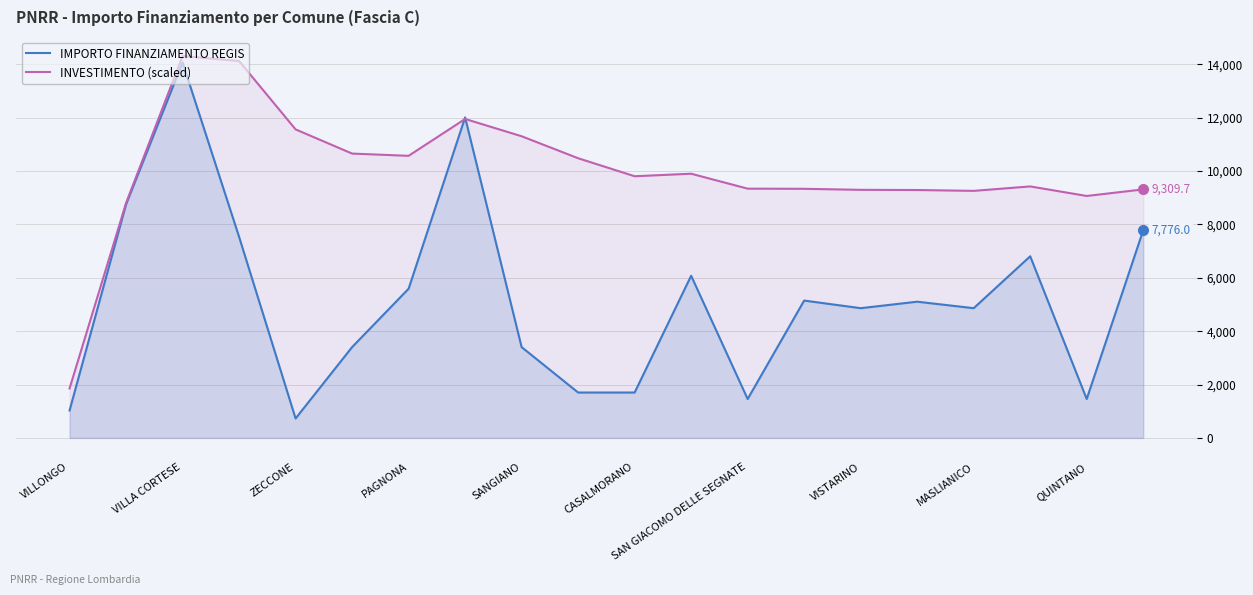

Which series has the widest spread of values?

IMPORTO FINANZIAMENTO REGIS